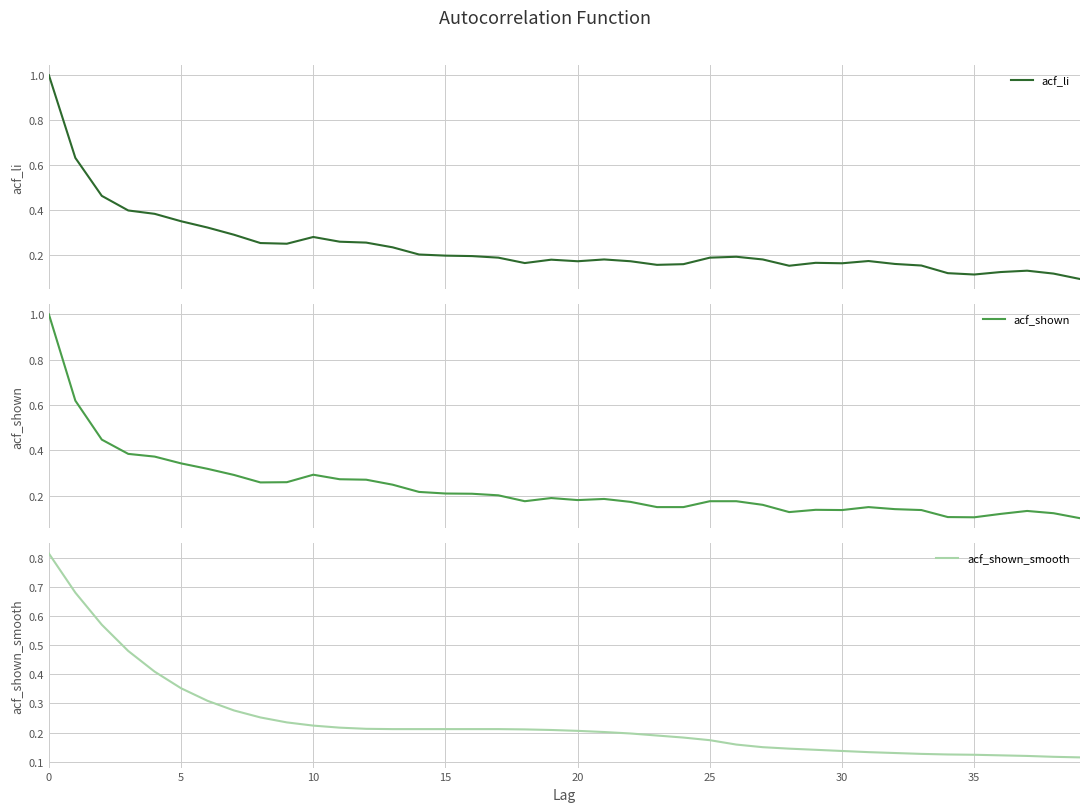

True or false: acf_shown_smooth has a value of 0.2 at 35.

False